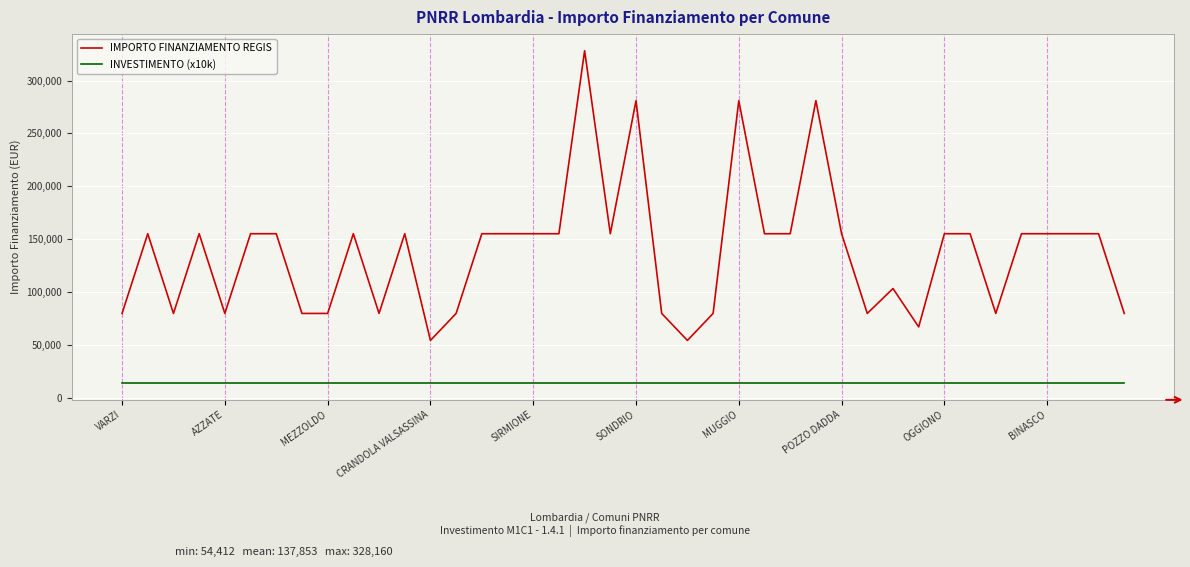

What is the minimum value for INVESTIMENTO (x10k)?

14000